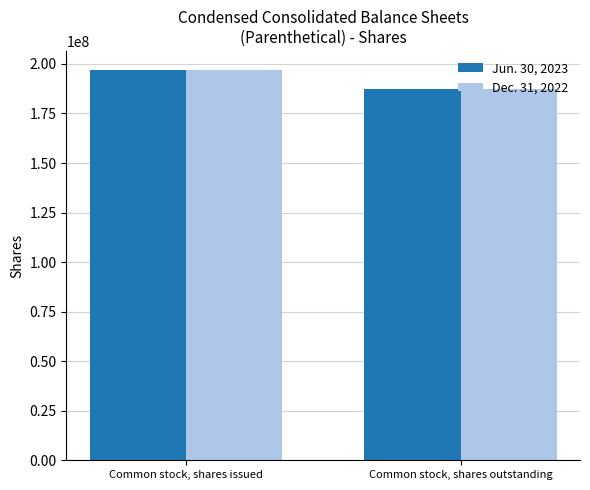

What is the average value of the Jun. 30, 2023 series?

192149344